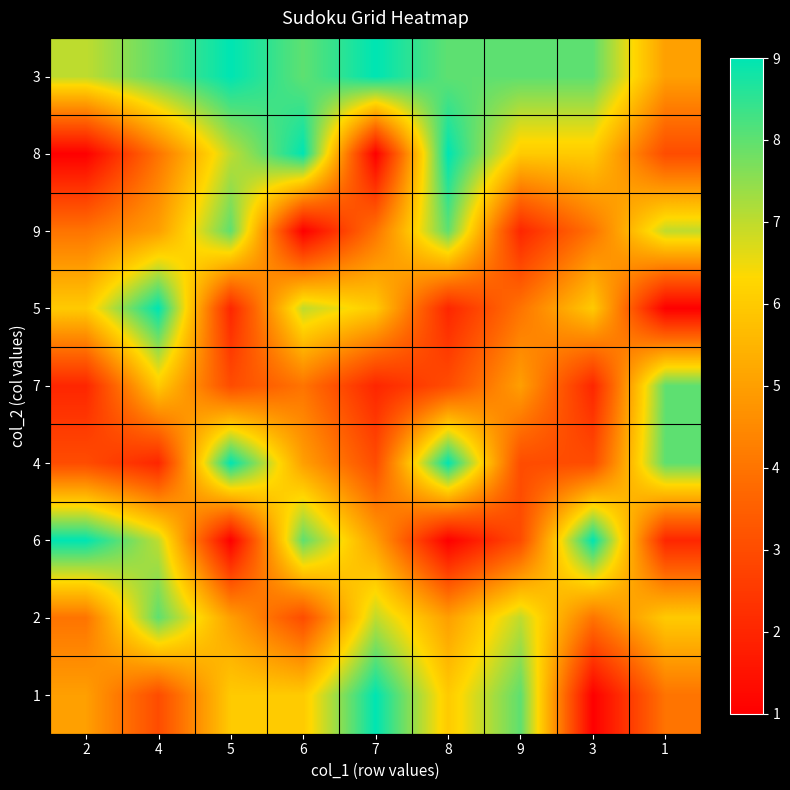

At how many categories does at least one series exceed 8?

7